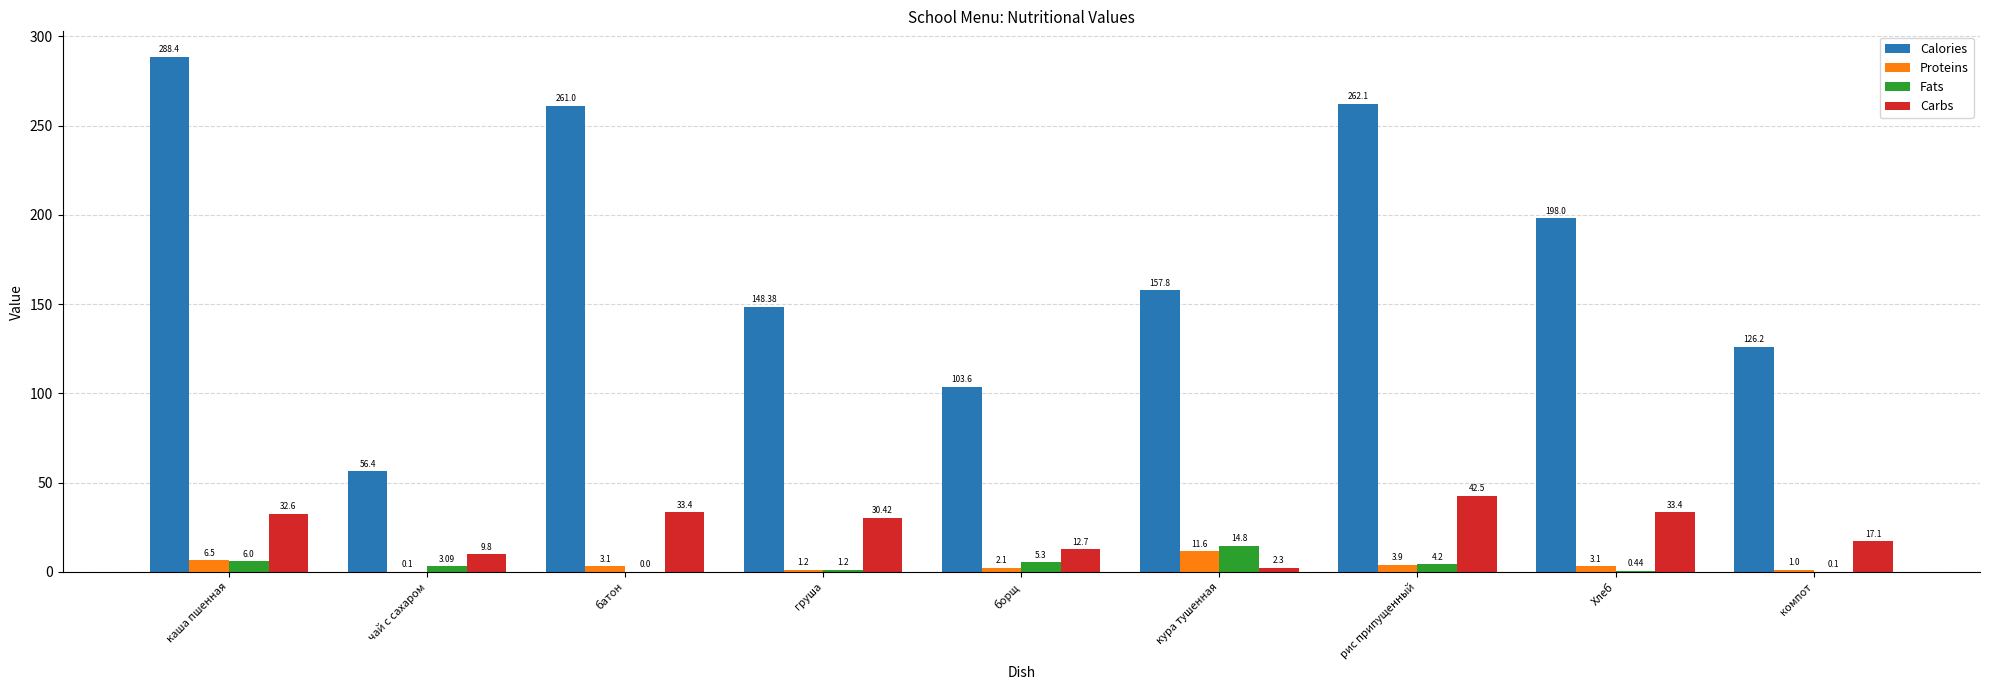

What is the sum of the Fats values at батон and кура тушенная?

14.8